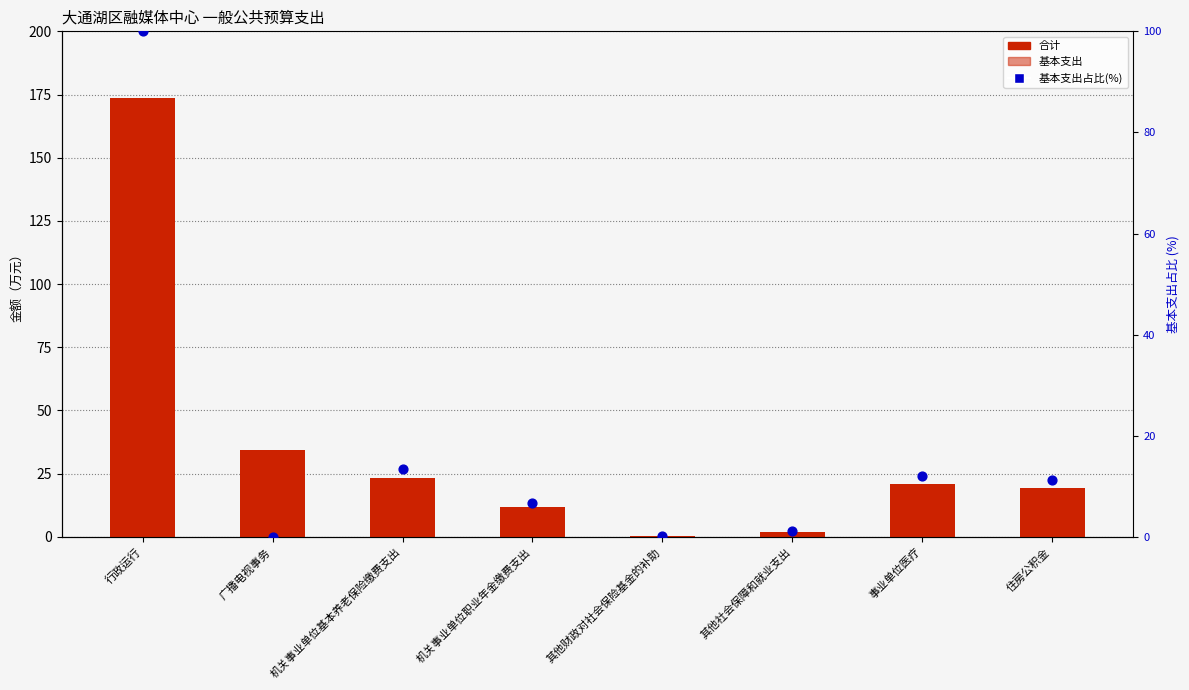

At which category is the sum across all series the highest?

行政运行